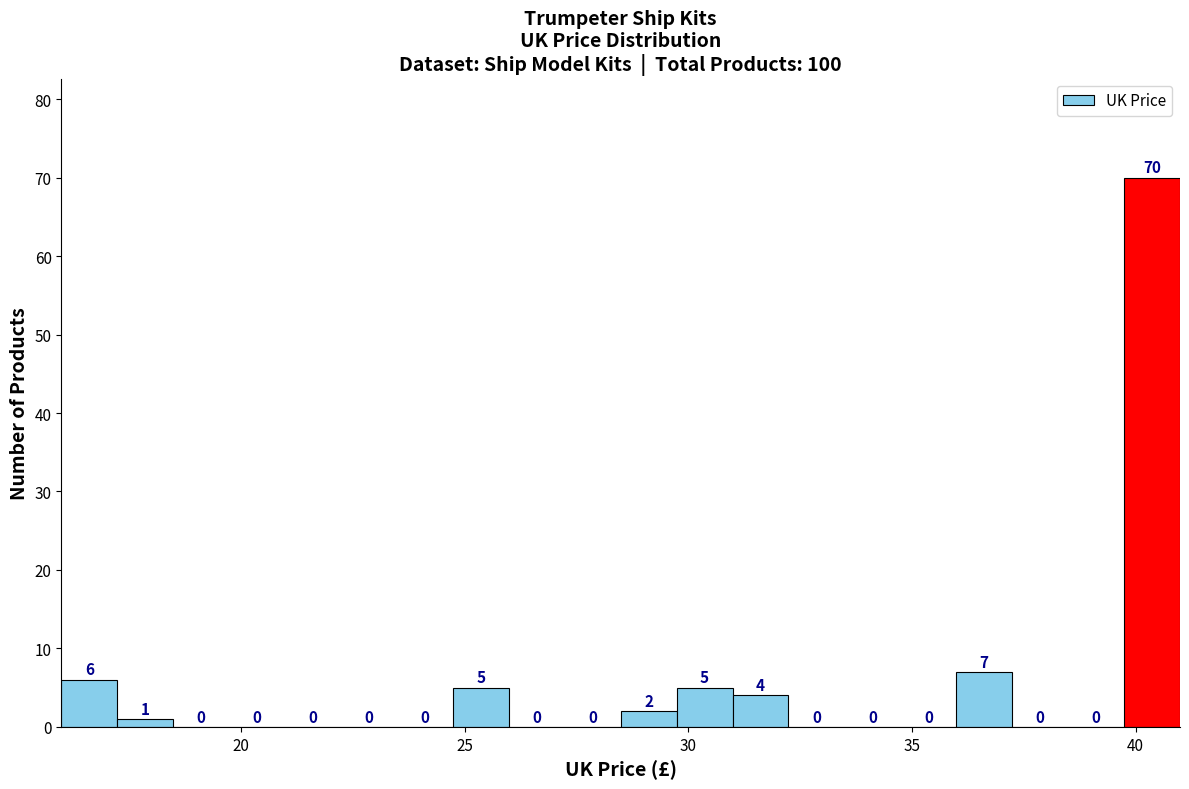

Around what value on the x-axis is the tallest bar? Give the approximate position of its centre, as read against the axis.

40.5